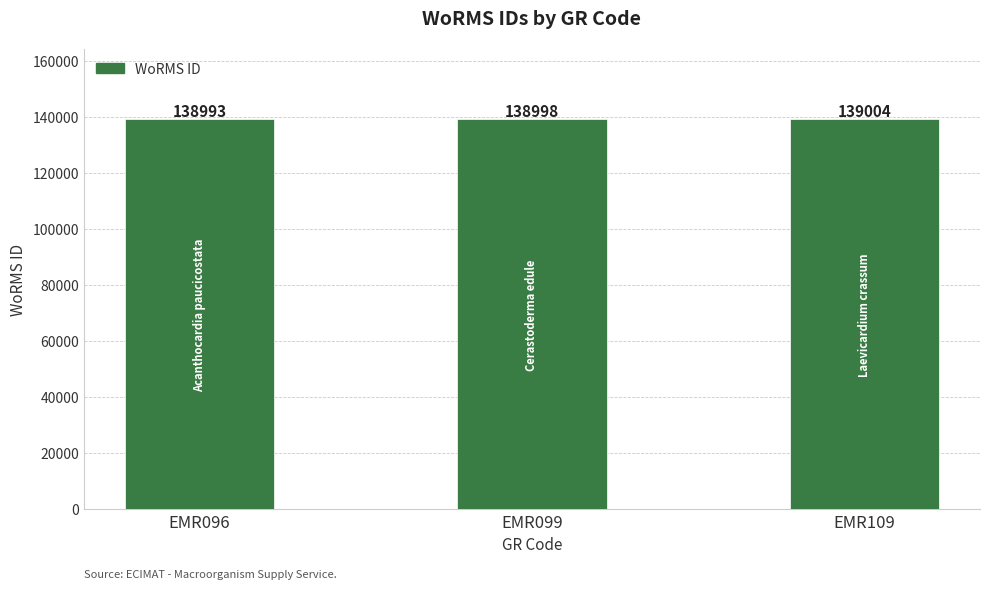

How many values are below 138998?

1